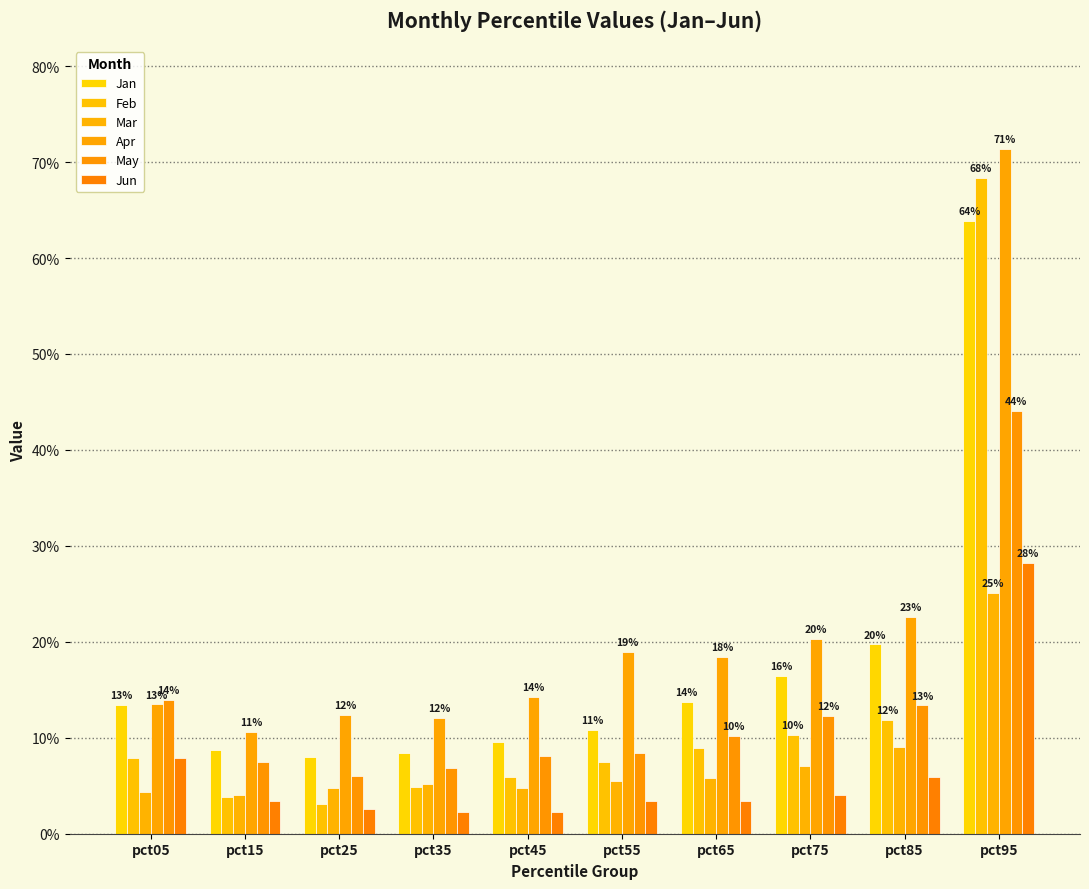

The value of Feb at pct05 is 0.1. True or false?

True